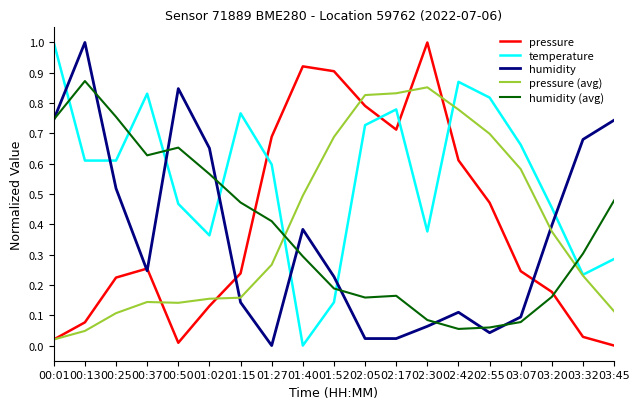

What position from the left is 02:30?

13